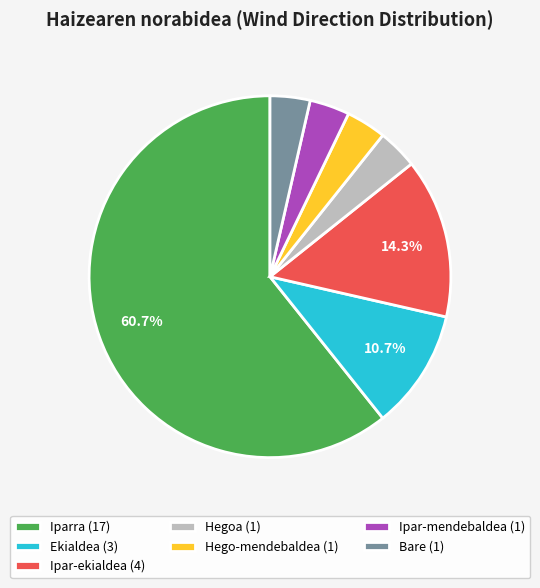

Is there any slice that represents more than half of the pie?

Yes